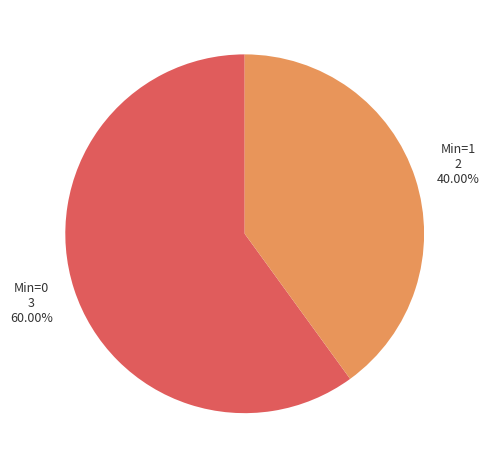

Does any single category account for the majority?

Yes